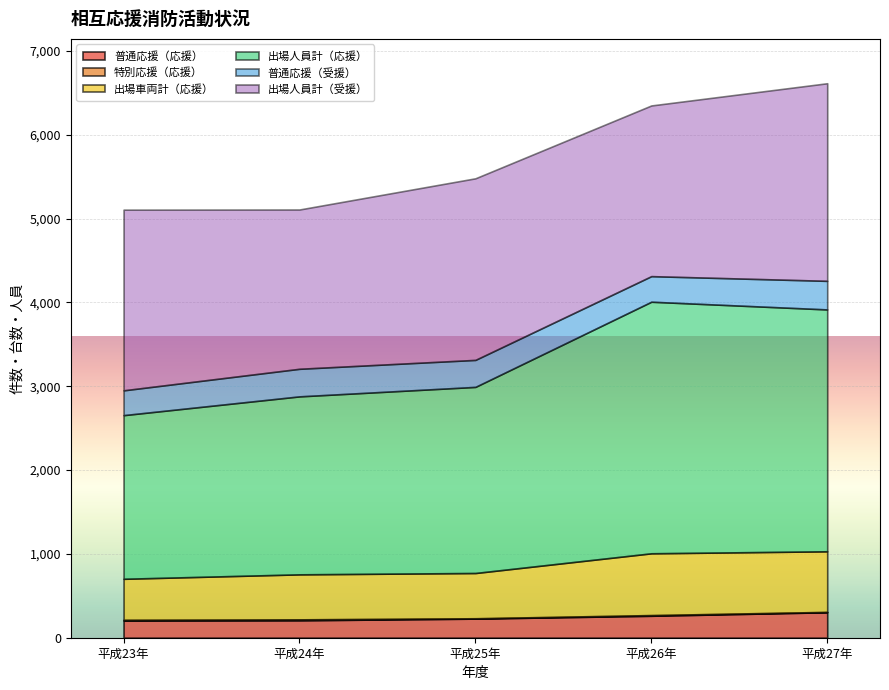

The 普通応援（受援） series shows 112 at 平成26年. True or false?

False